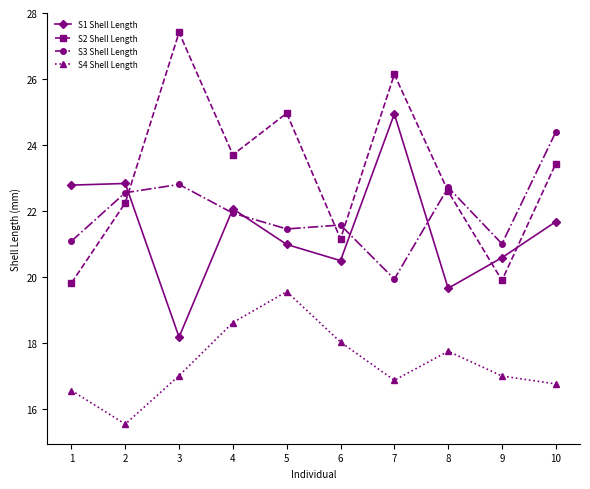

True or false: S4 Shell Length and S2 Shell Length cross at least once.

False